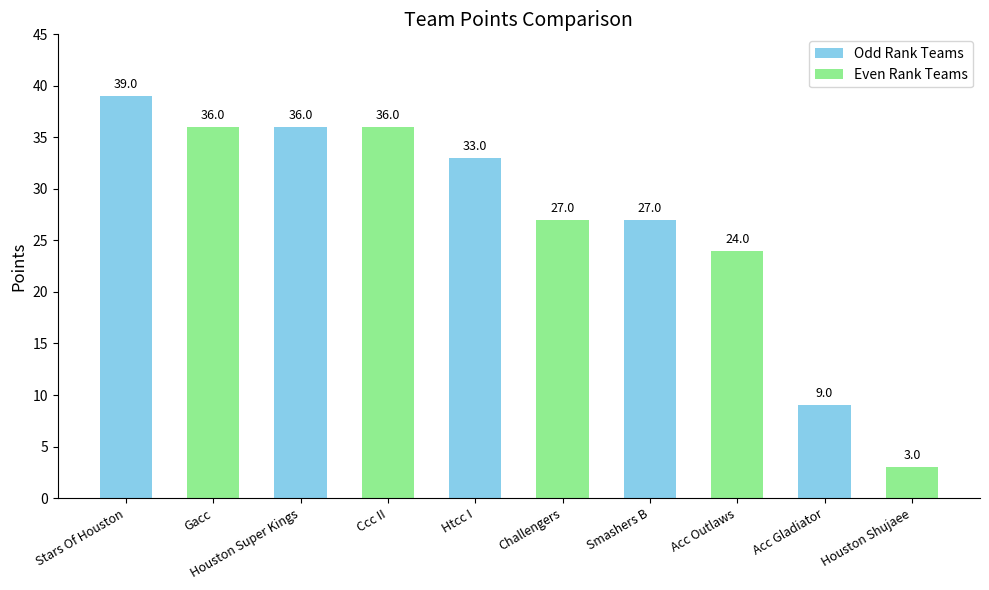

Approximately how many times larger is the value at Acc Gladiator compared to Acc Outlaws?

0.4